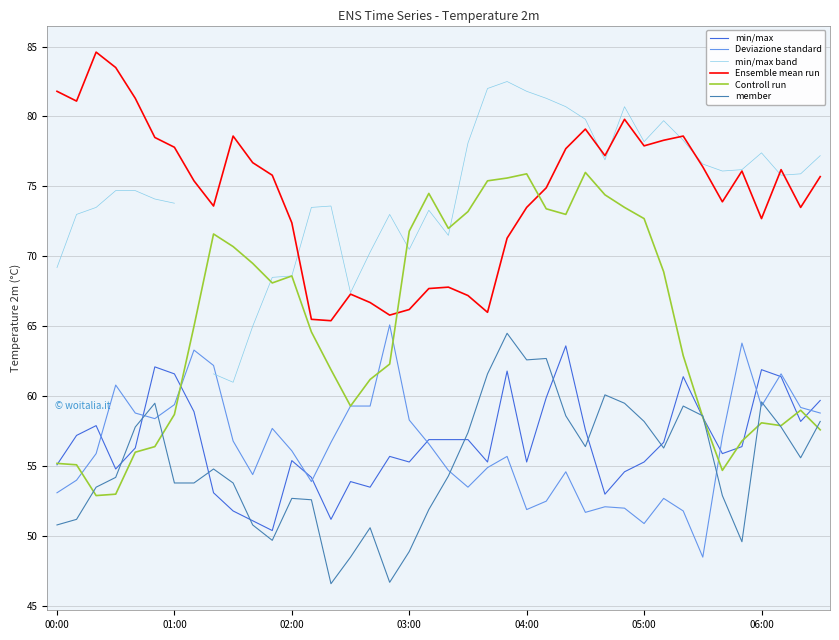

What are all the series names shown in the legend?

min/max, Deviazione standard, min/max band, Ensemble mean run, Controll run, member